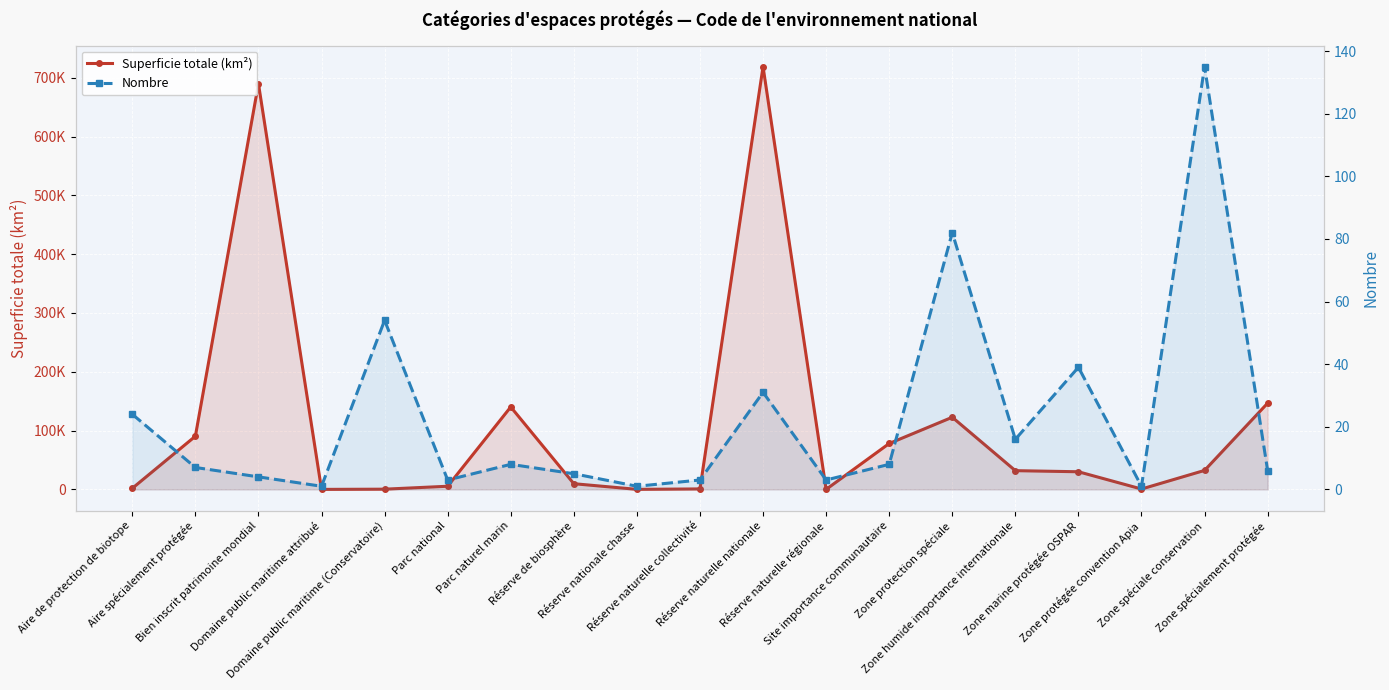

What position from the right is Zone humide importance internationale?

5